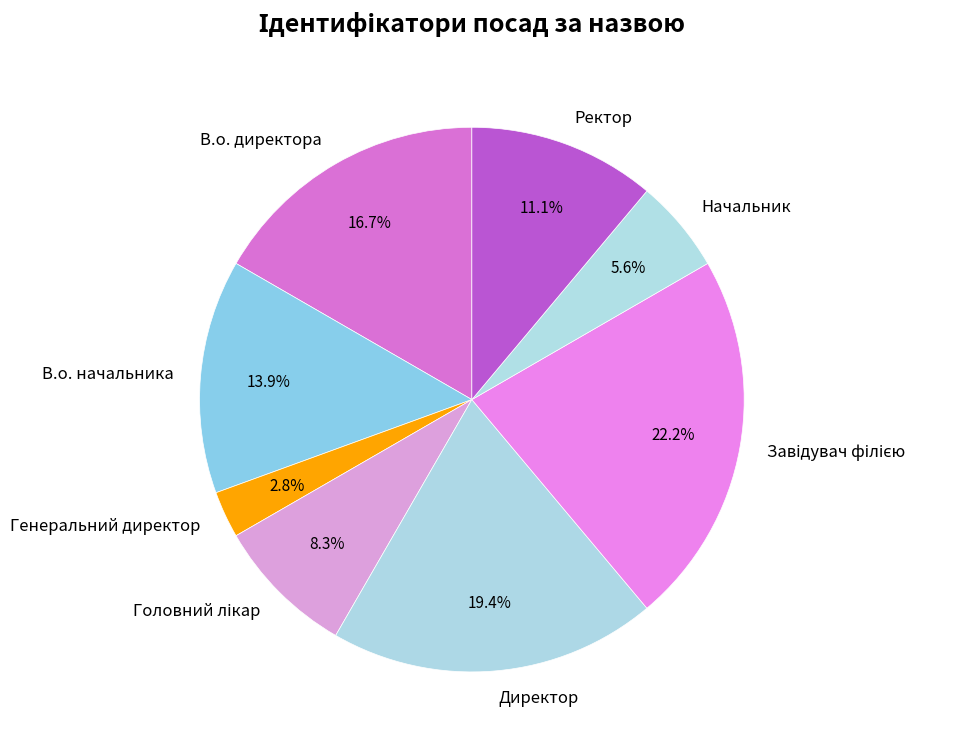

True or false: В.о. директора accounts for 17% of the total.

True